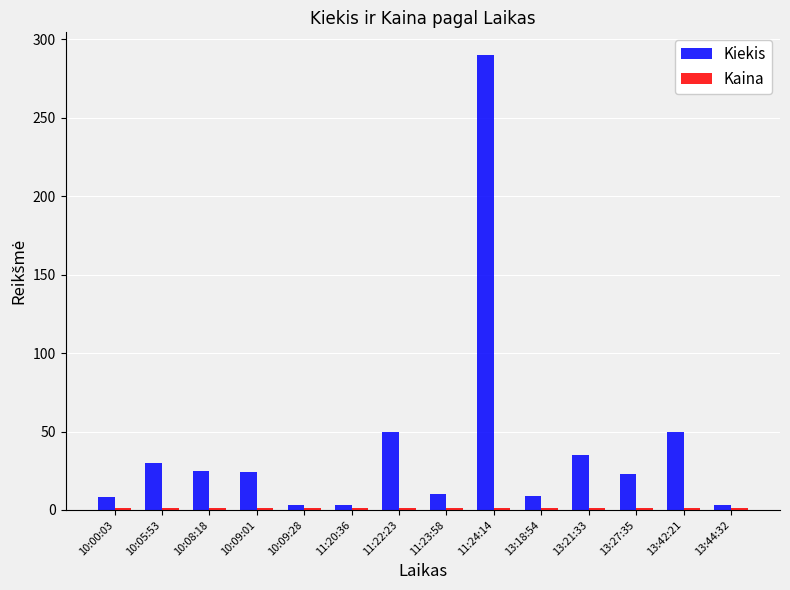

What is the difference between the Kiekis values at 11:23:58 and 11:24:14?

280.0